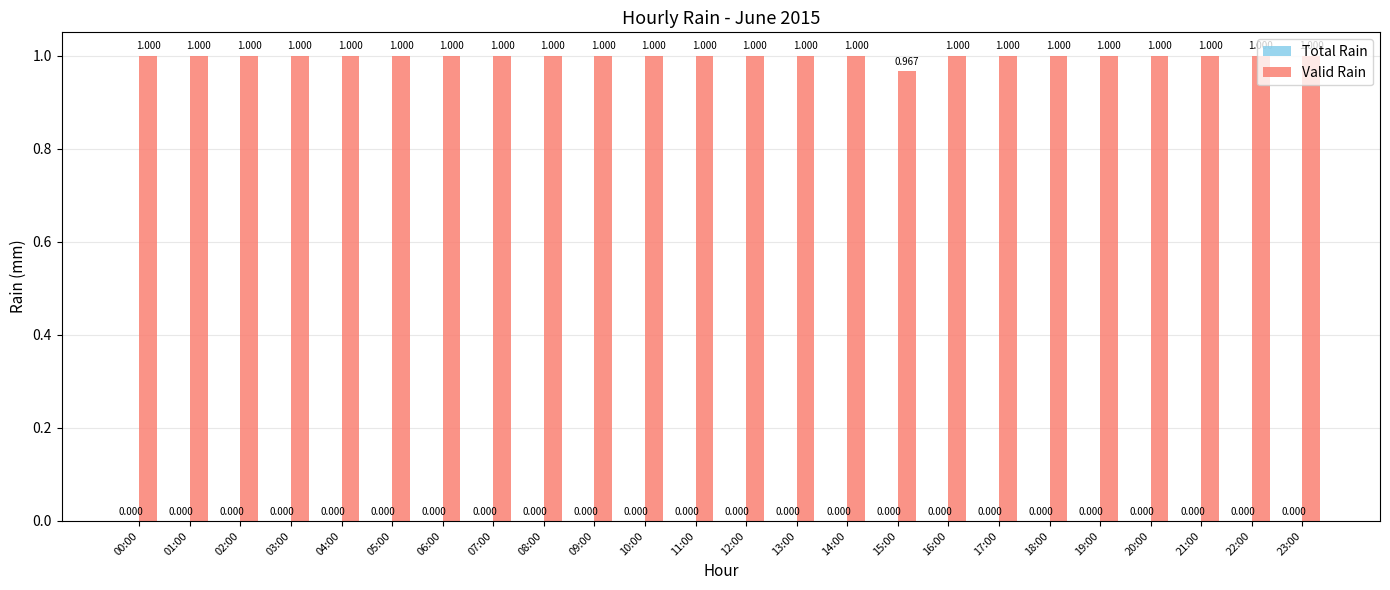

What position from the right is 13:00?

11